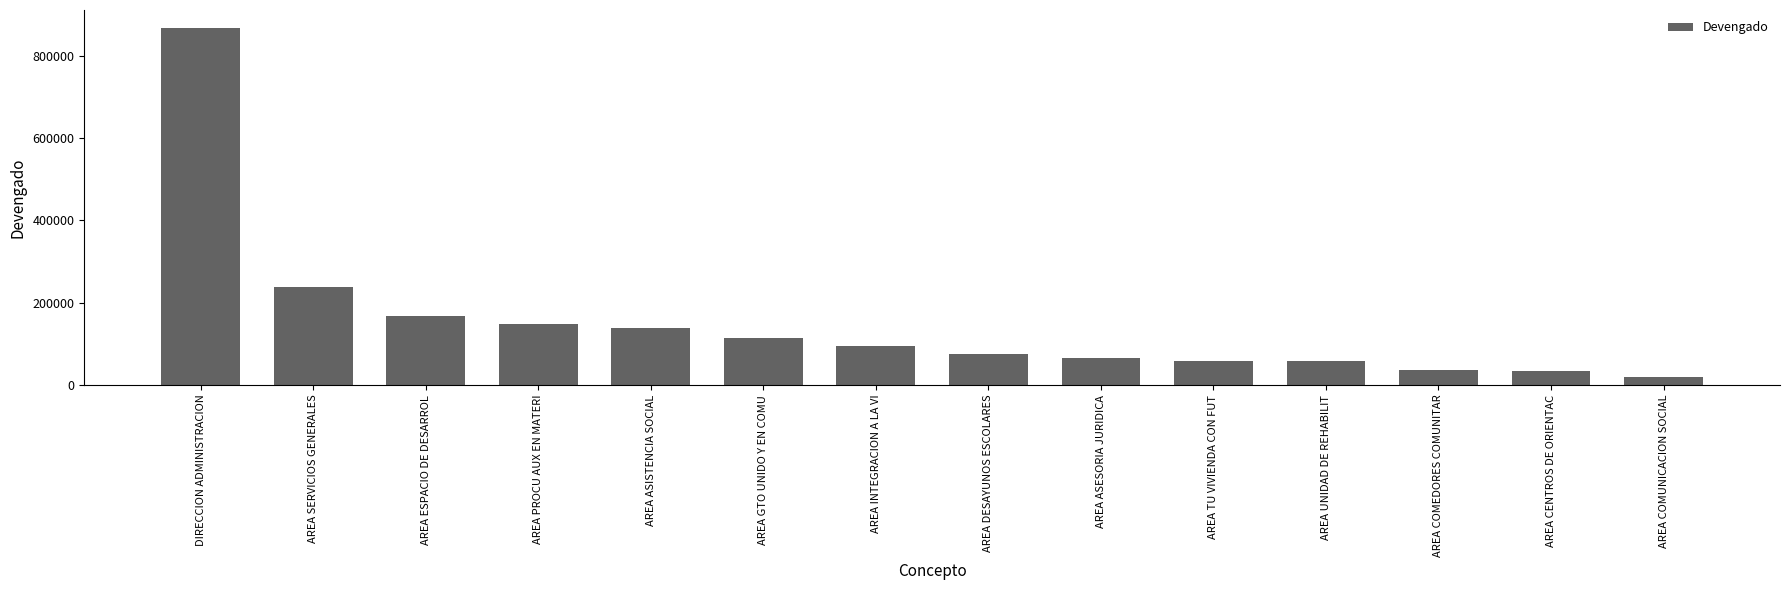

The chart shows a value of 98807.7 at AREA UNIDAD DE REHABILIT. True or false?

False